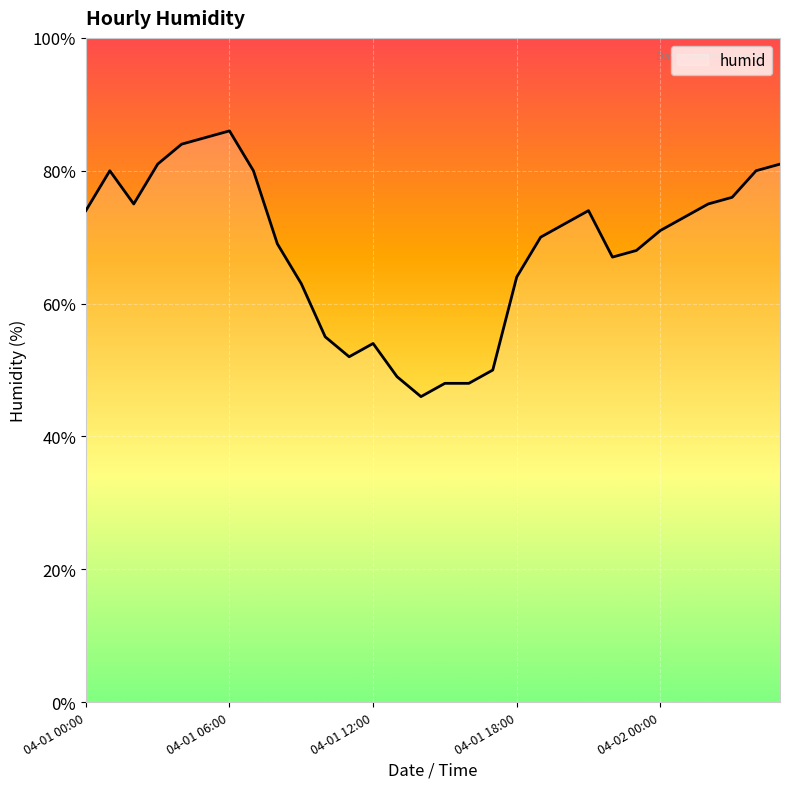

What is the maximum value shown in the chart?

86